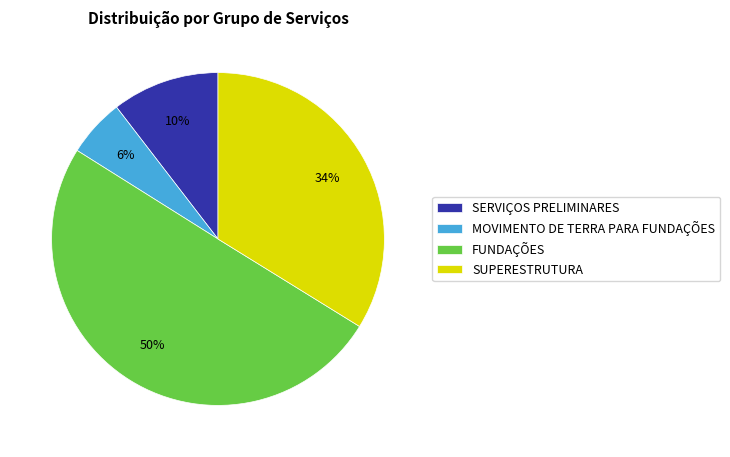

Is it true that SERVIÇOS PRELIMINARES is 23% of the pie?

False